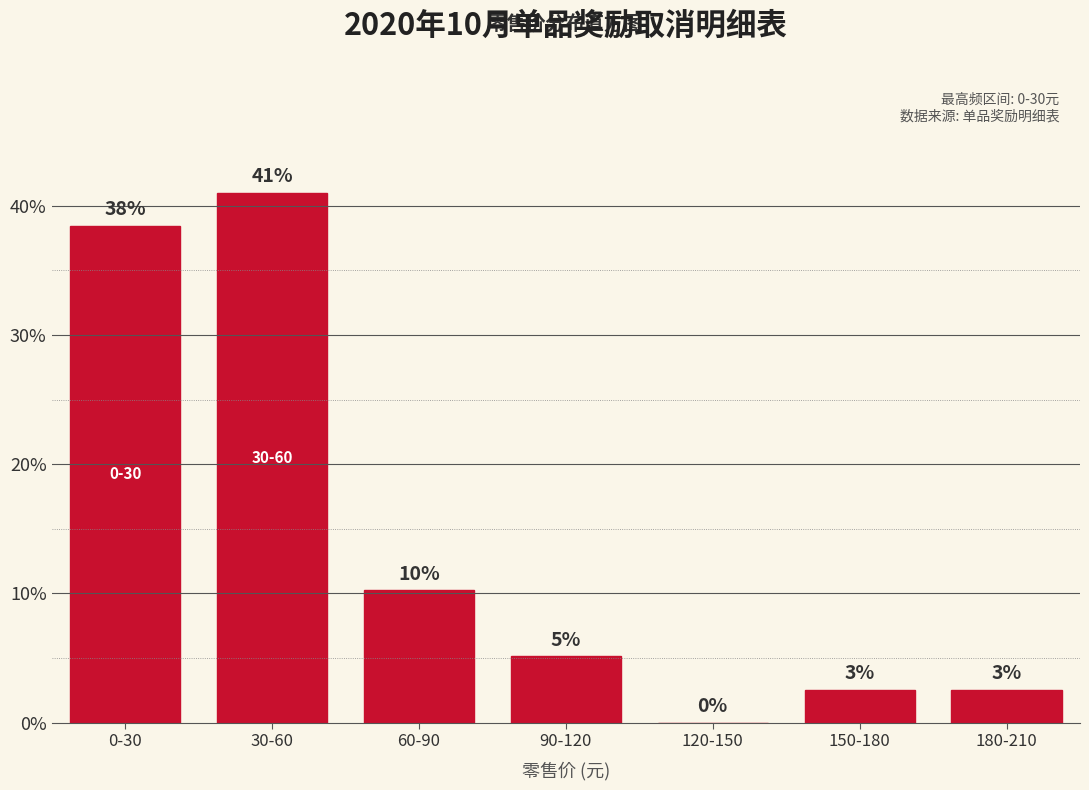

Are the bars horizontal?

No